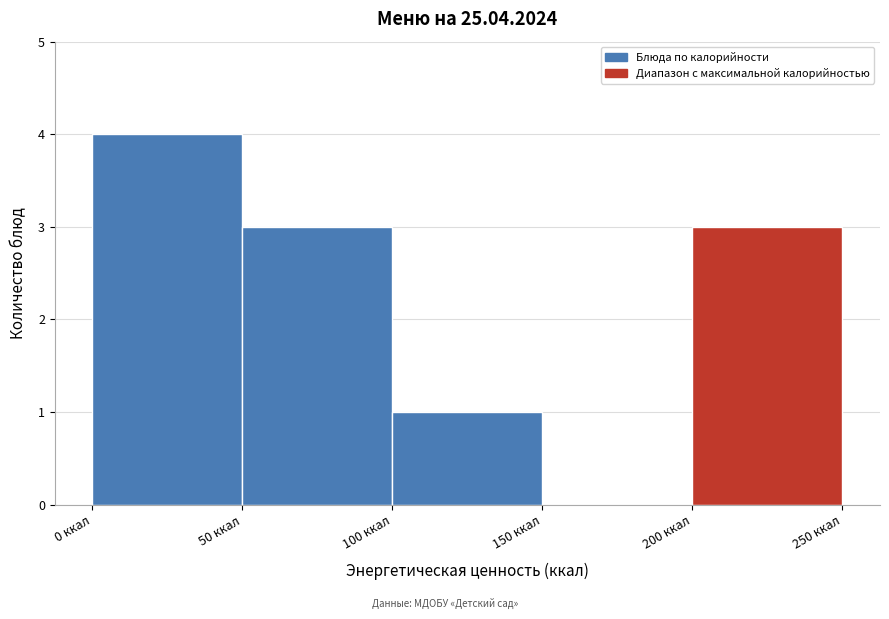

Reading left to right, list every bar in this chart as the range it spans on the x-axis followed by its height. The values are not printed on the chart, so give them approximately, as read against the axis.

0 to 50: 4
50 to 100: 3
100 to 150: 1
150 to 200: 0
200 to 250: 3